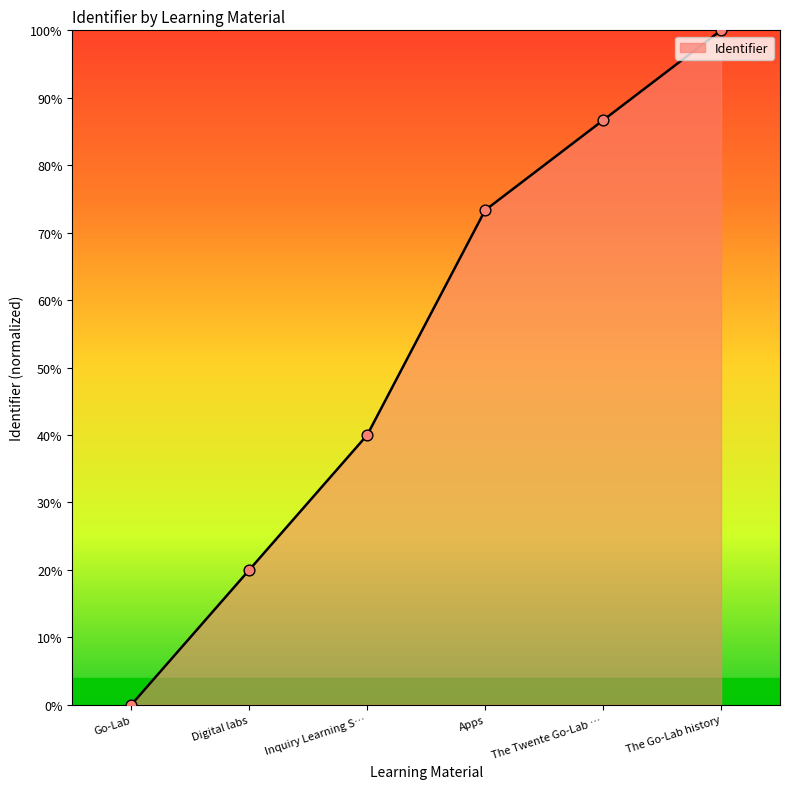

What is the change in value from Digital labs to Inquiry Learning S…?

+20.0